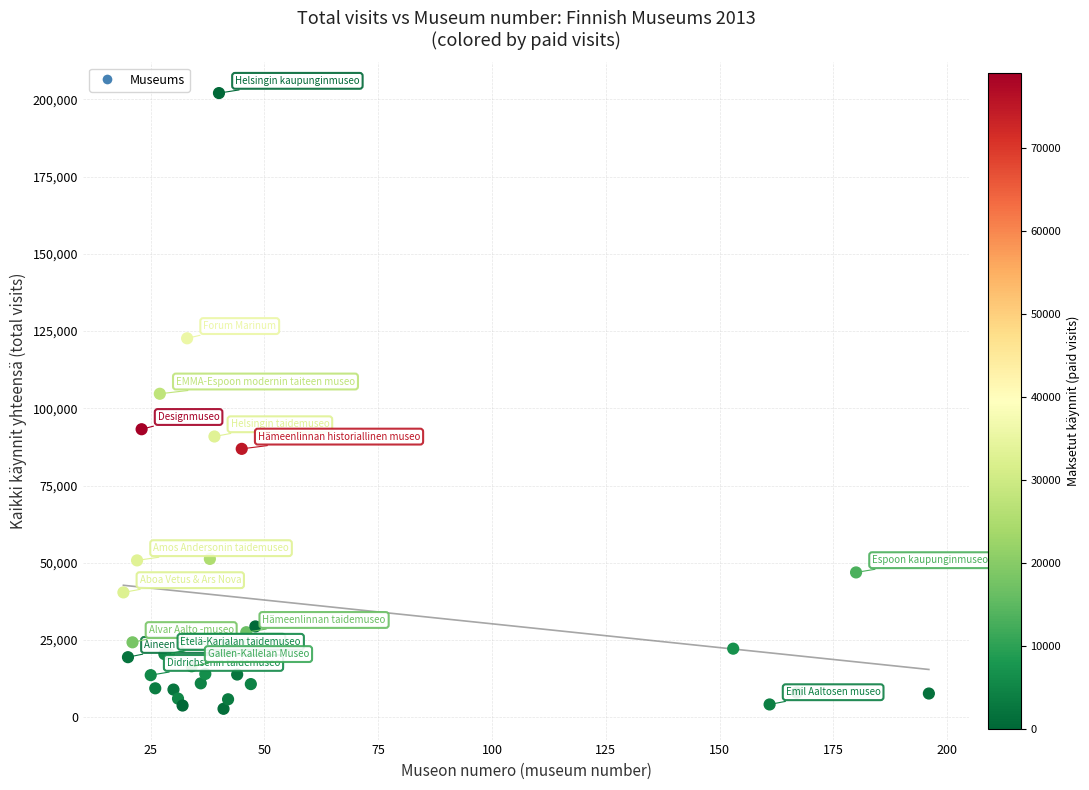

What Y value in the scatter plot is closest to 102384?

104708